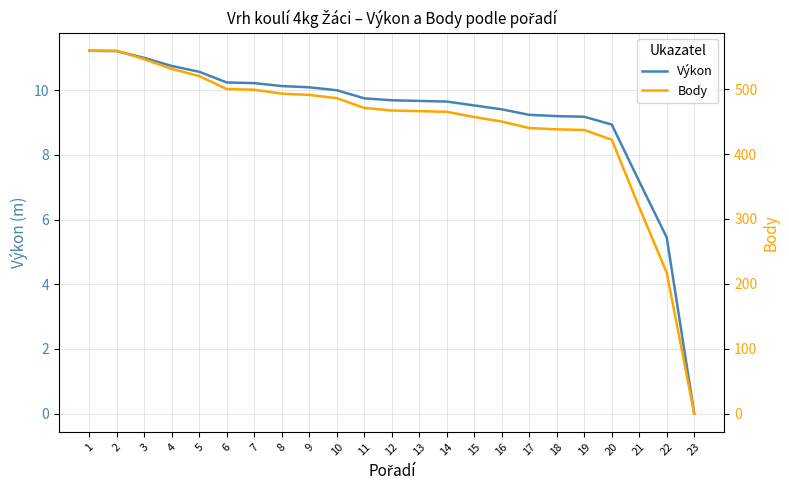

Reading left to right, extract all data points from this chart.

Výkon: 11.2	11.2	11.0	10.8	10.6	10.2	10.2	10.1	10.1	10.0	9.8	9.7	9.7	9.7	9.5	9.4	9.2	9.2	9.2	8.9	7.2	5.5	0.0
Body: 559.0	559.0	546.0	531.0	520.0	500.0	499.0	493.0	491.0	486.0	471.0	467.0	466.0	465.0	457.0	450.0	440.0	438.0	437.0	422.0	318.0	217.0	0.0